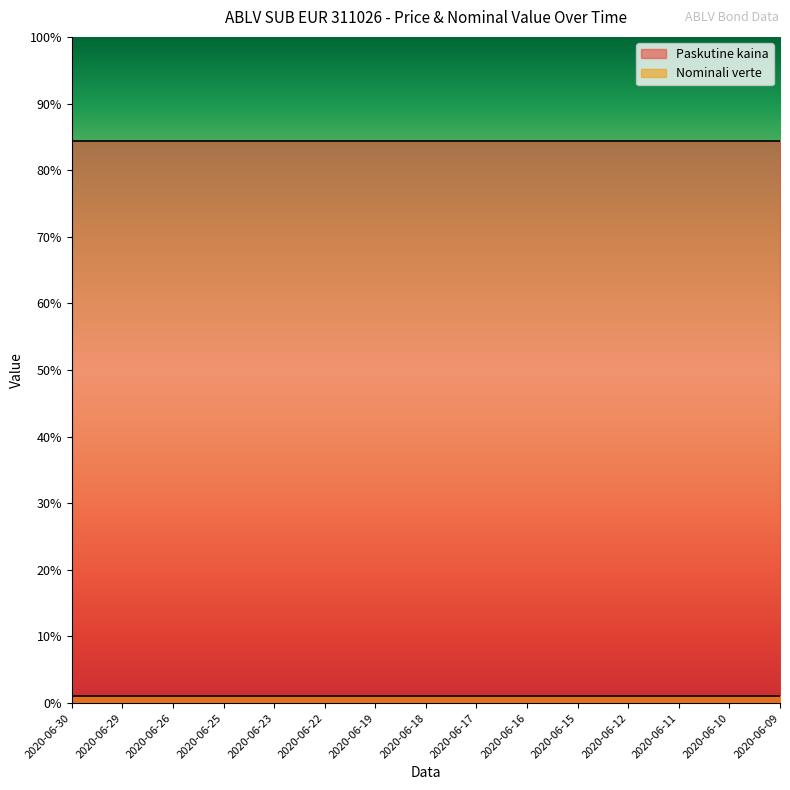

What is the difference between the highest and lowest values at 2020-06-25?

83.3